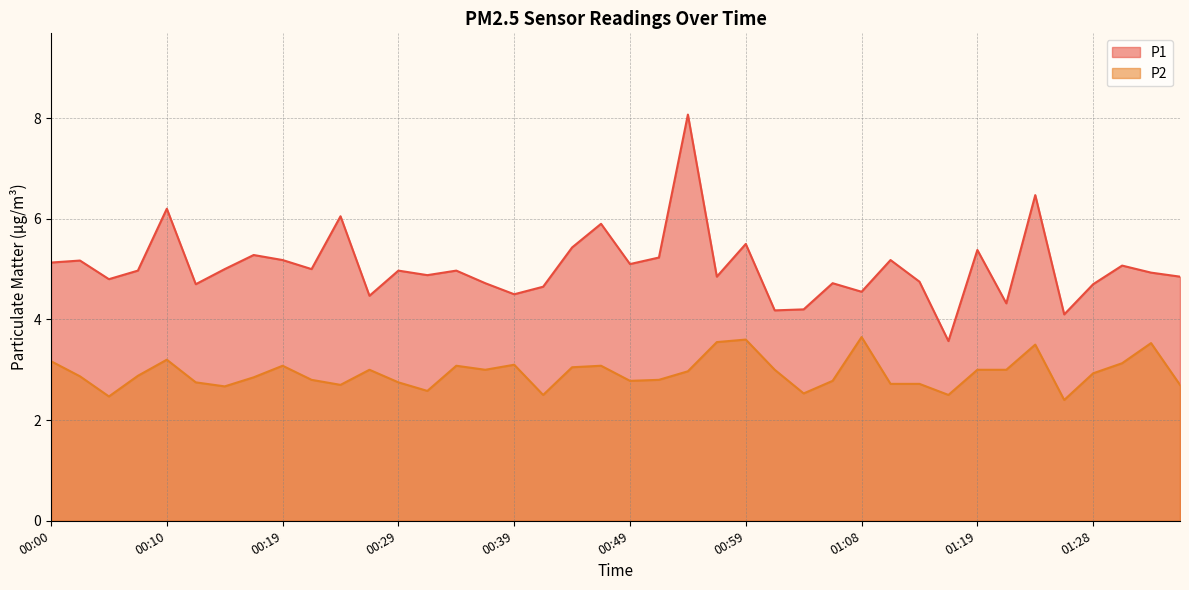

What is the maximum value for P2?

3.6